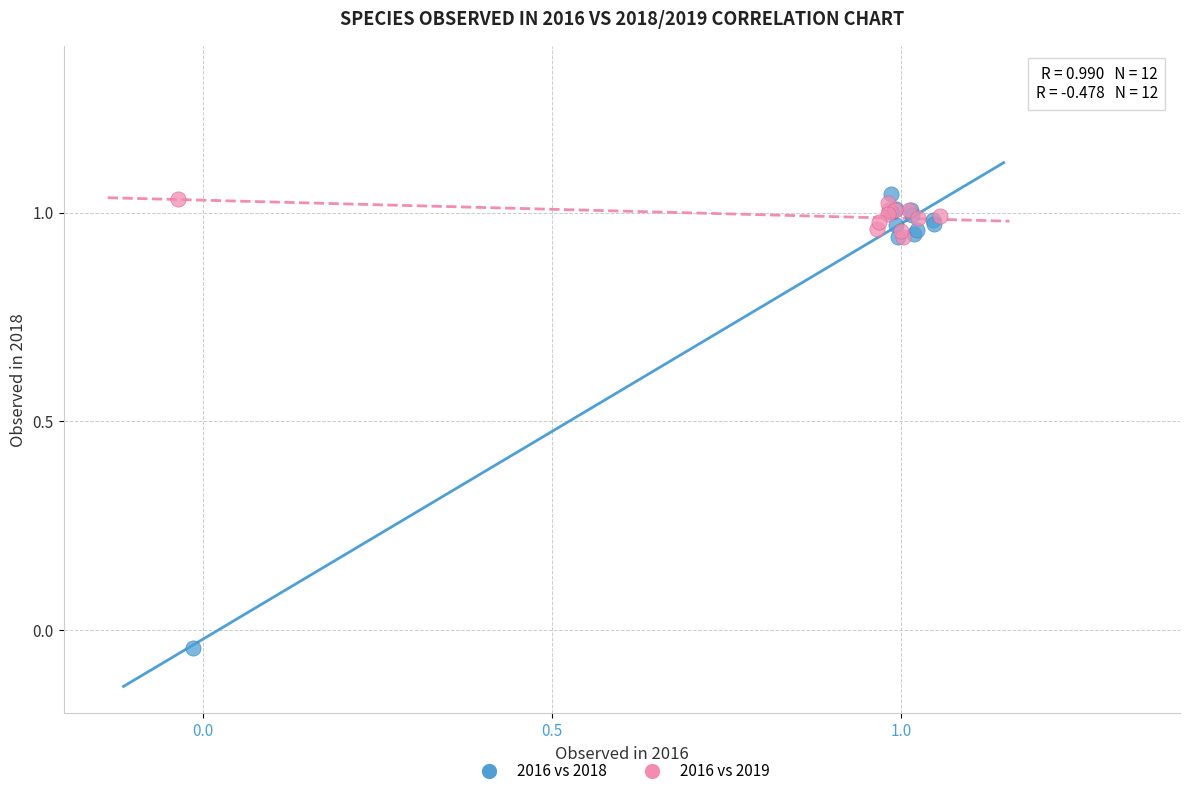

What are all the series names shown in the legend?

2016 vs 2018, 2016 vs 2019